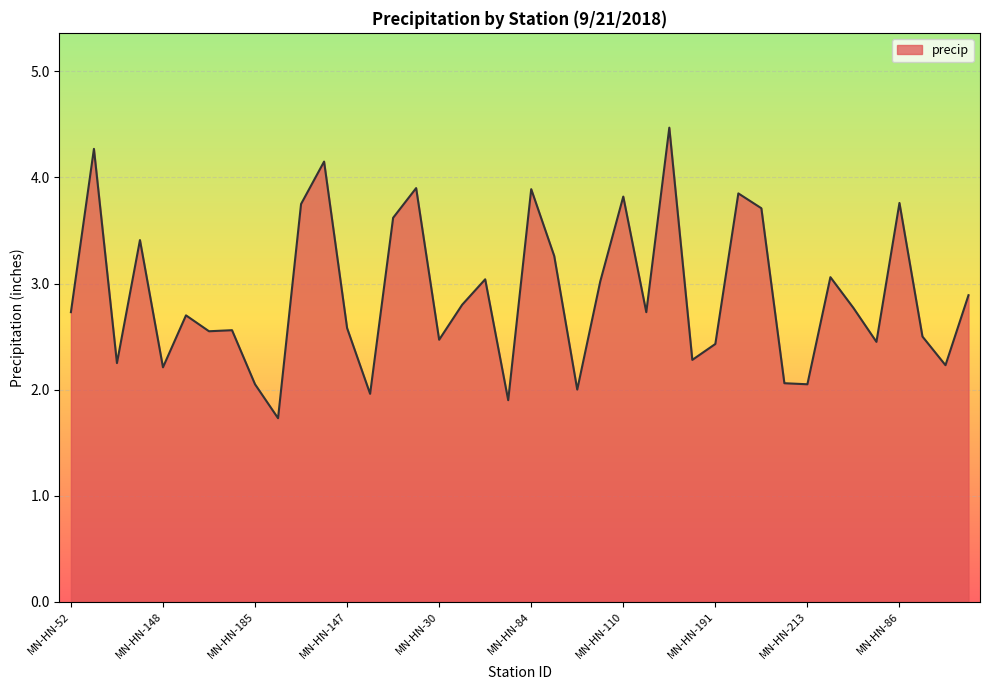

What is the difference between the maximum and minimum values?

2.7